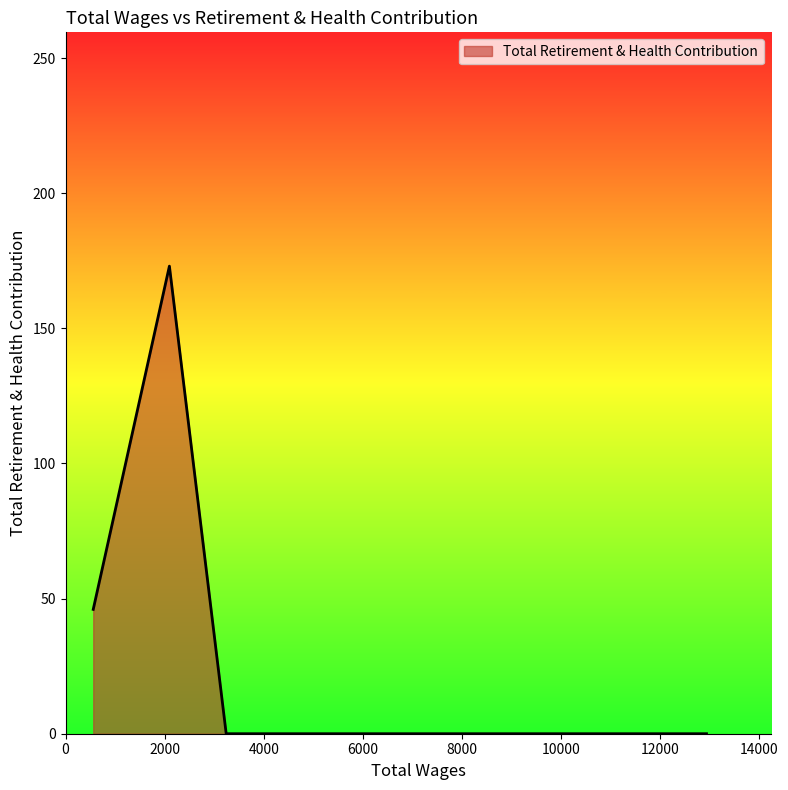

True or false: there are more than 0 points higher than both neighbors.

True